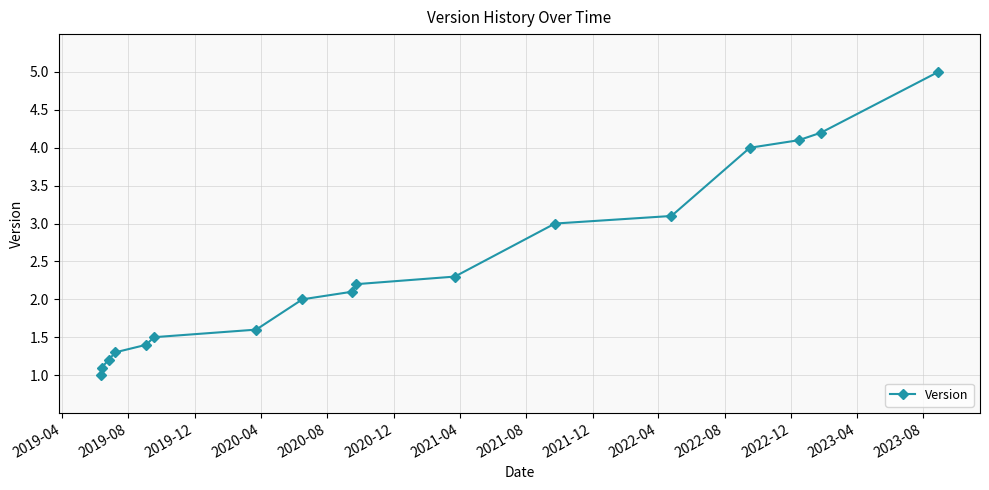

Reading left to right, what are all the values shown in this chart?

1.0	1.1	1.2	1.3	1.4	1.5	1.6	2.0	2.1	2.2	2.3	3.0	3.1	4.0	4.1	4.2	5.0